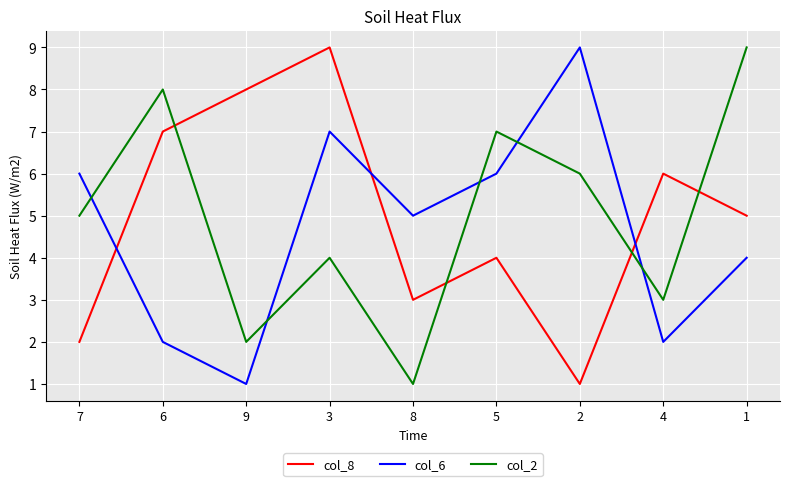

At which category is the sum across all series the highest?

3